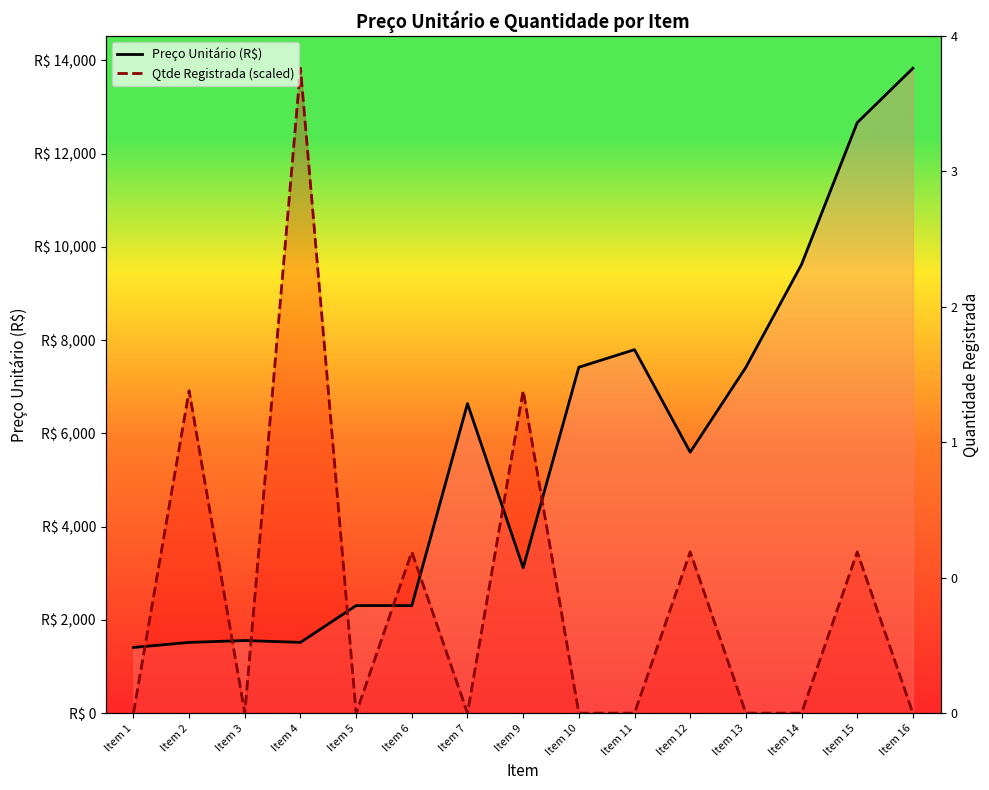

Which series changed the most between Item 7 and Item 9?

Qtde Registrada (scaled)